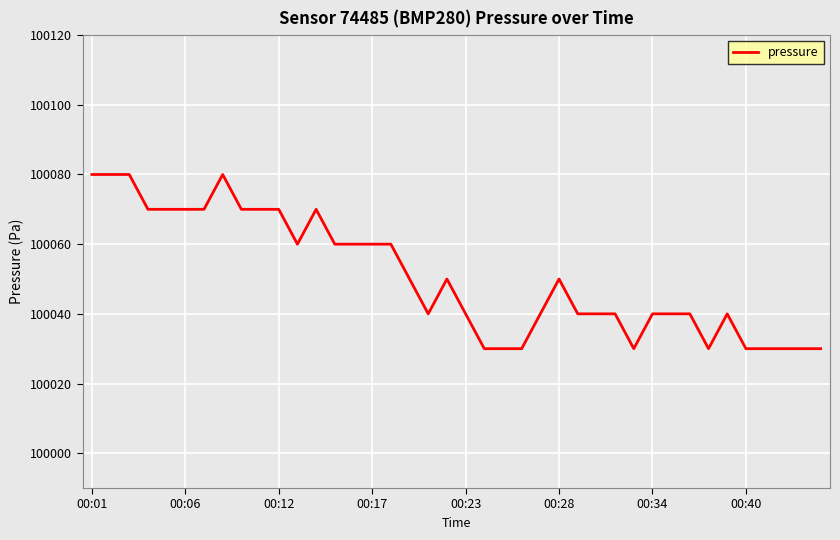

What is the minimum value shown in the chart?

100030